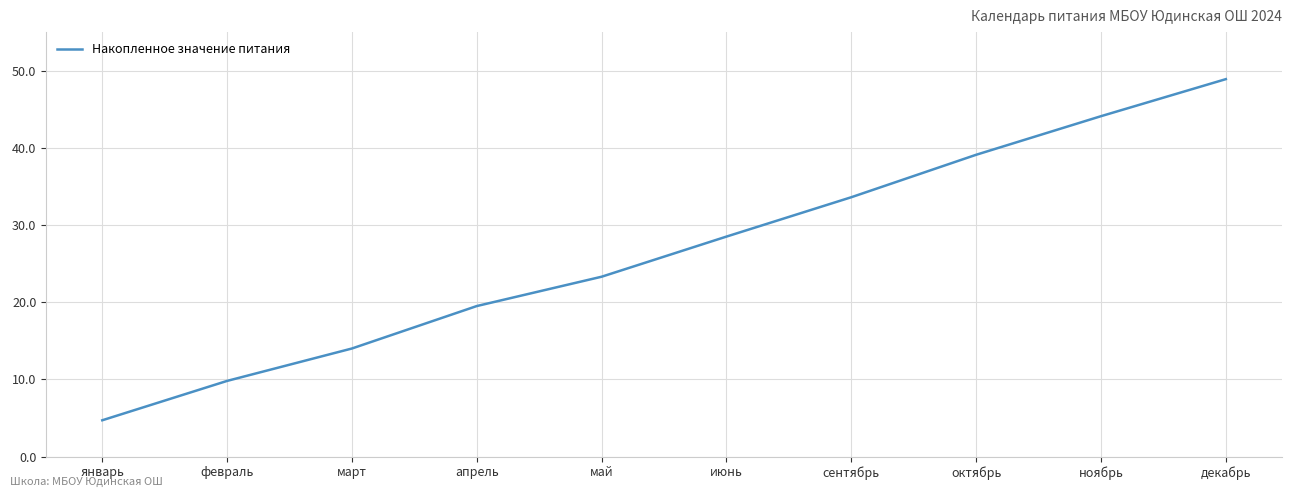

What position from the left is май?

5